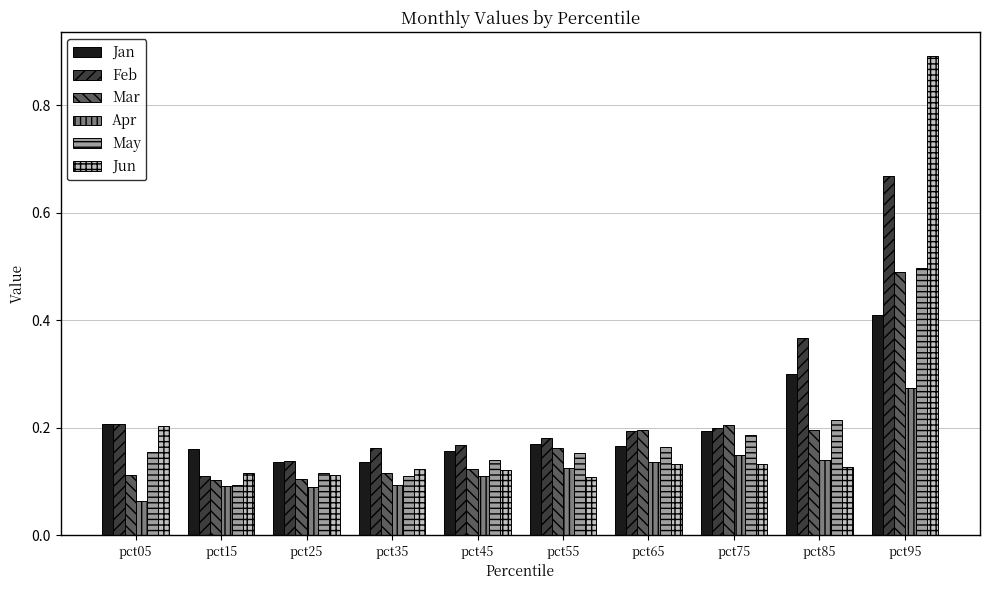

Count the number of categories in the chart.

10